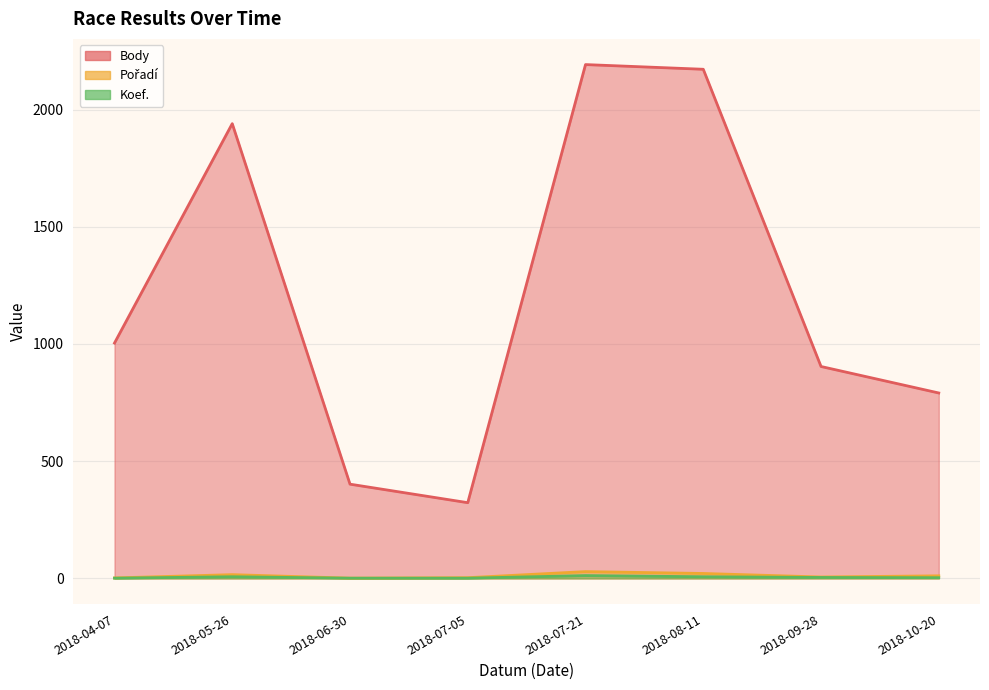

What is the average value of the Body series?

1216